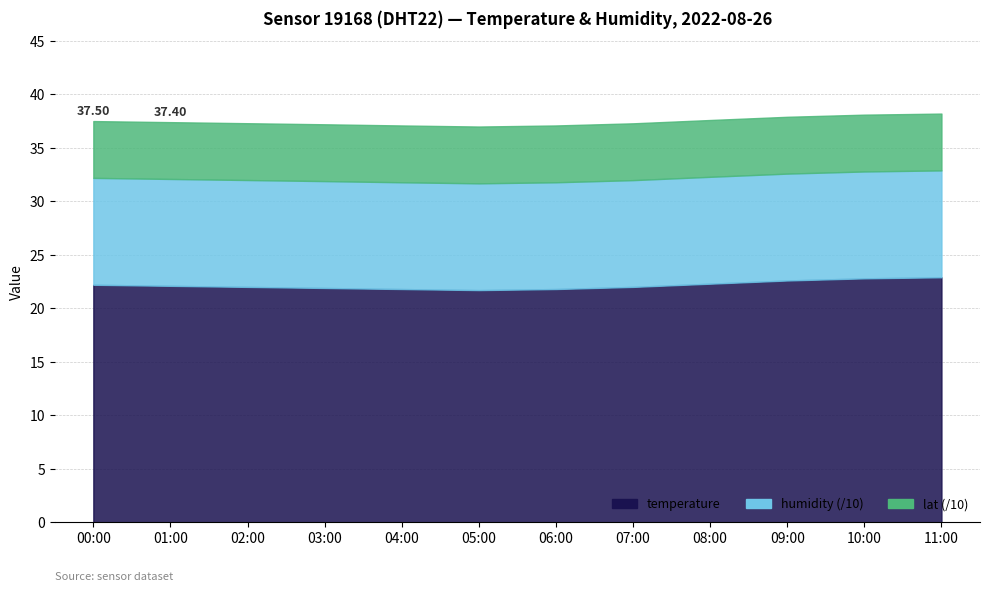

What is the total value across all series at 09:00?

175.6